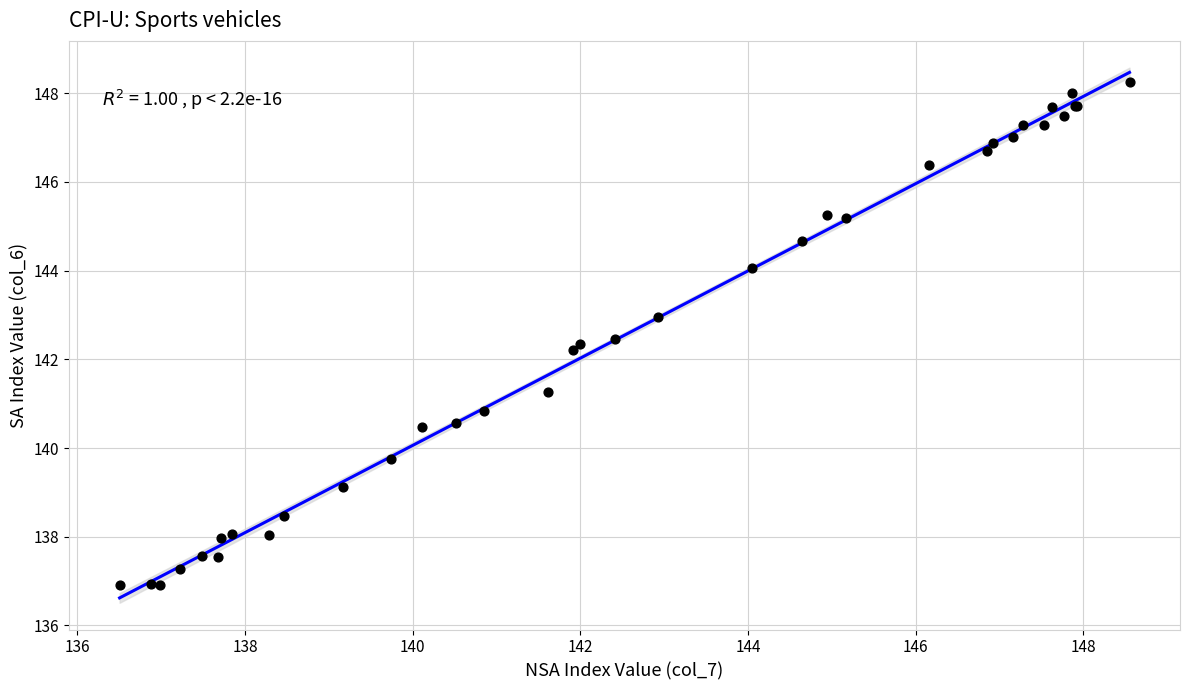

What Y value in the scatter plot is closest to 142?

142.2